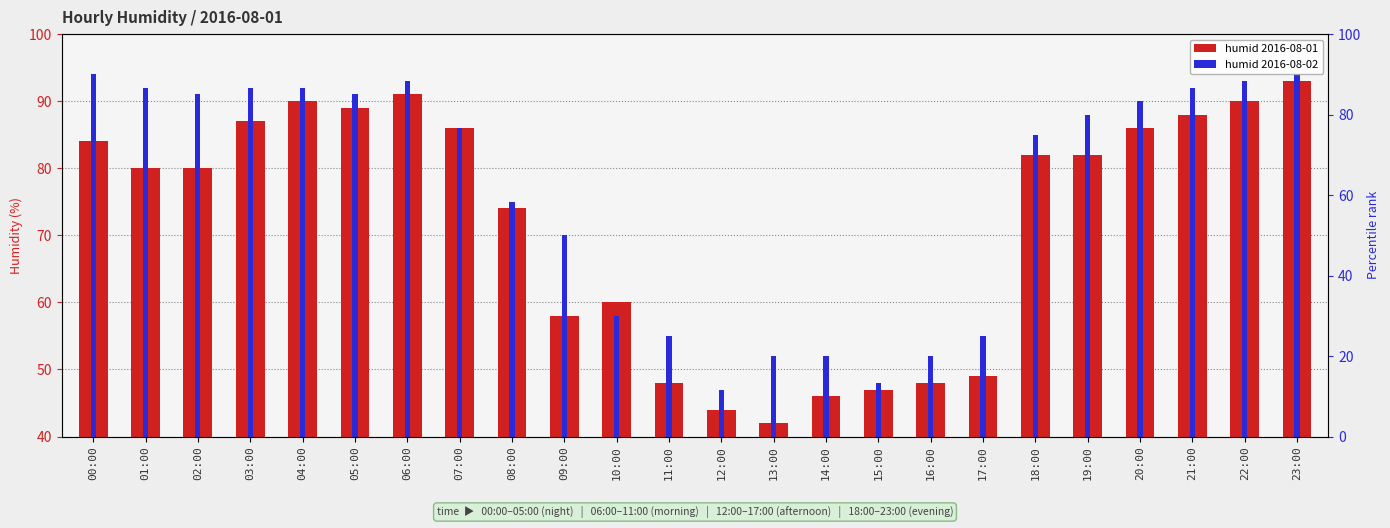

Which series changed the most between 10:00 and 11:00?

humid 2016-08-01